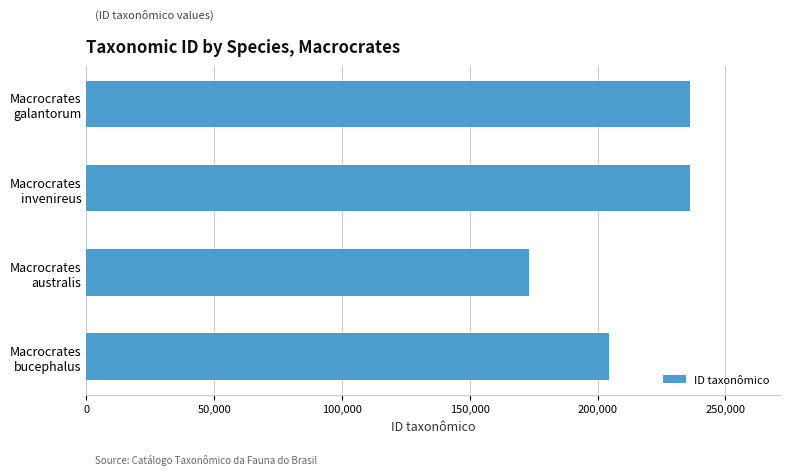

How many bars are there in total?

4